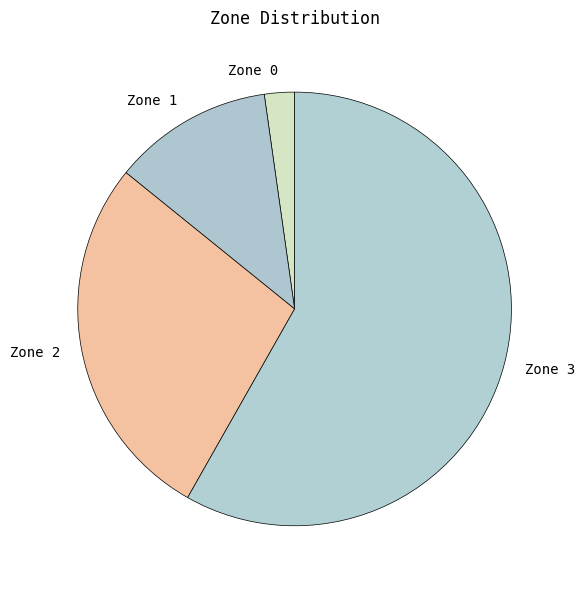

Is it true that Zone 3 is 50% of the pie?

False